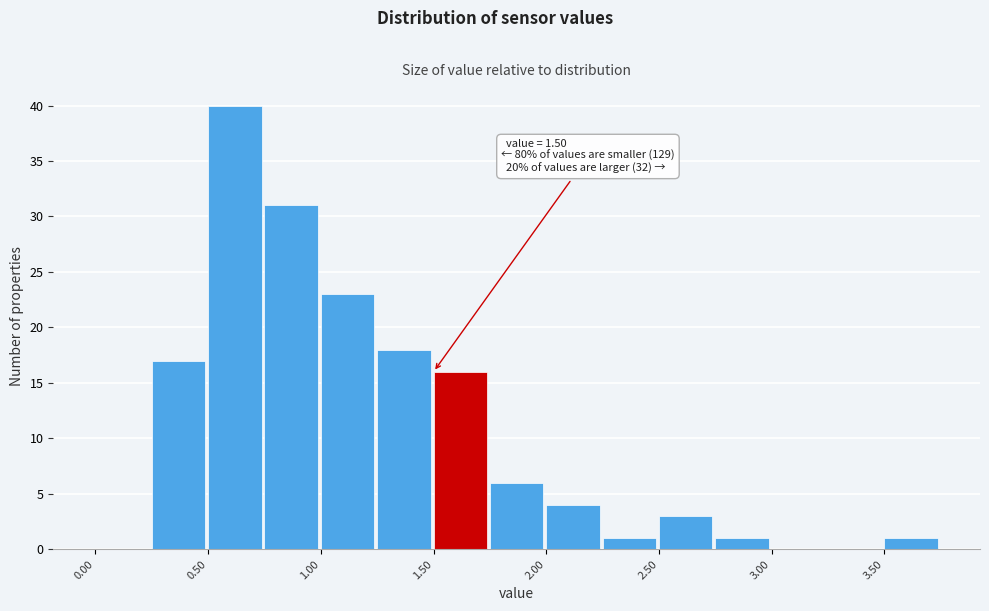

Over which range of the x-axis is the bar tallest?

0.50 to 0.75